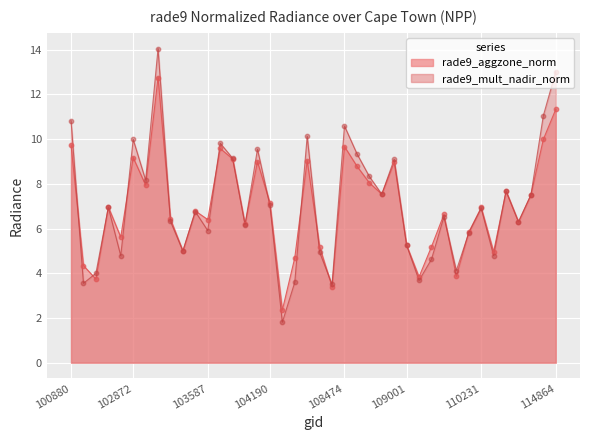

Is the value of rade9_mult_nadir_norm at 110231 greater than the value of rade9_aggzone_norm at 114515?

Yes